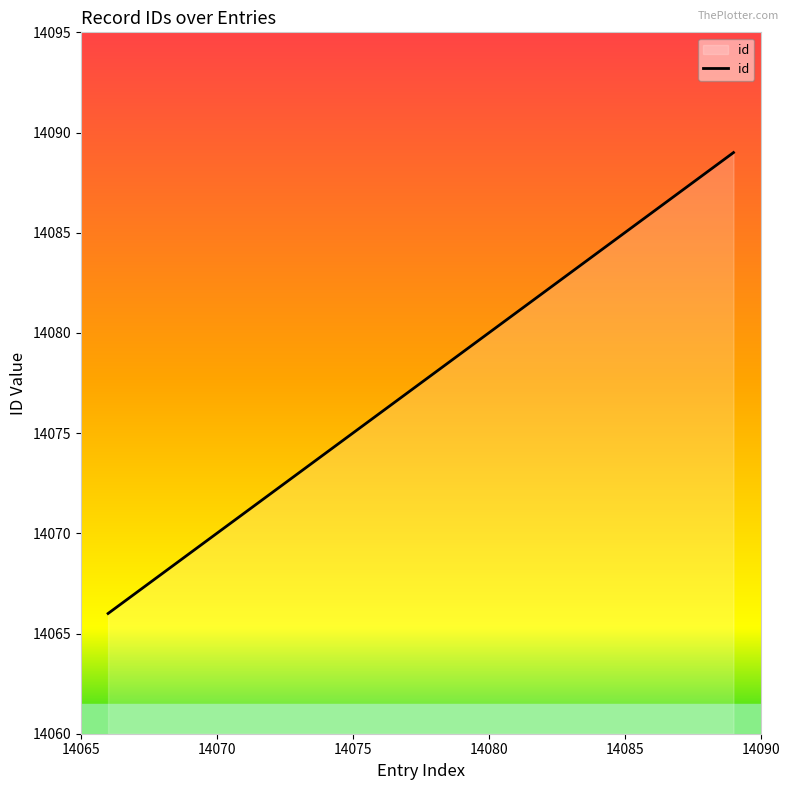

What is the smallest value displayed?

14066